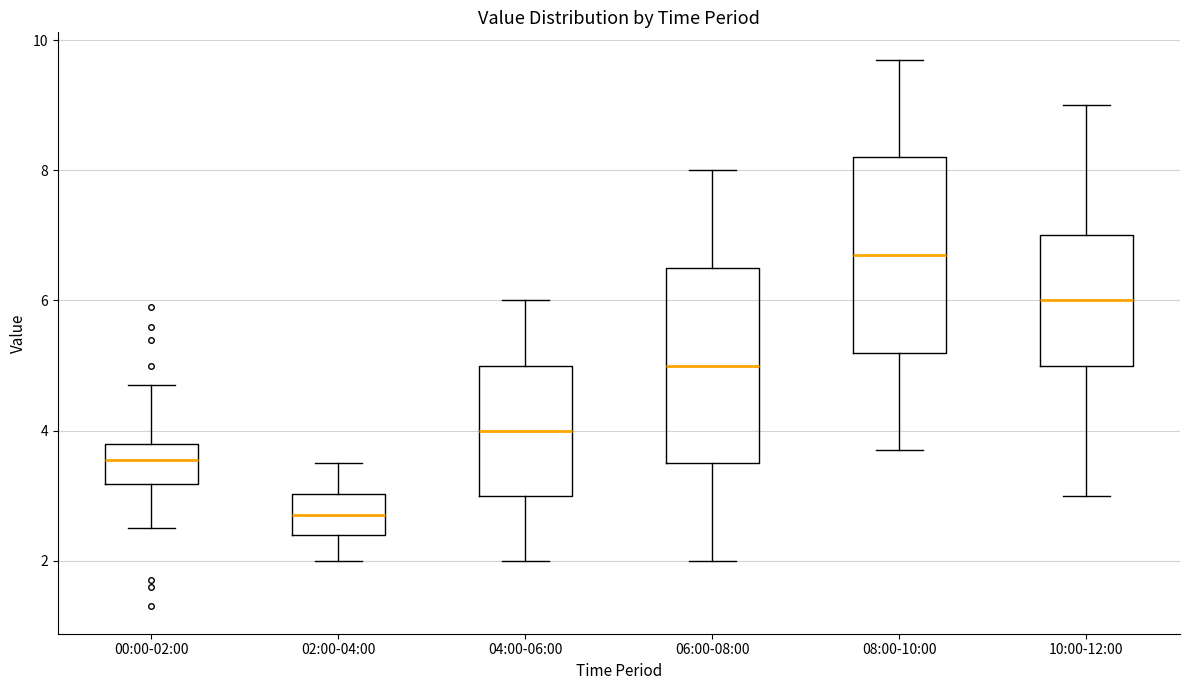

Reading left to right, transcribe this box plot: for each box, give where its median line is, the range the box spans, and where its two whiskers end, as read against the y-axis. The values are not printed on the chart, so give them approximately, as read against the axis.

00:00-02:00: median 3.6, box 3.2 to 3.8, whiskers 2.6 to 4.8
02:00-04:00: median 2.8, box 2.4 to 3.0, whiskers 2.0 to 3.6
04:00-06:00: median 4.0, box 3.0 to 5.0, whiskers 2.0 to 6.0
06:00-08:00: median 5.0, box 3.6 to 6.6, whiskers 2.0 to 8.0
08:00-10:00: median 6.8, box 5.2 to 8.2, whiskers 3.8 to 9.8
10:00-12:00: median 6.0, box 5.0 to 7.0, whiskers 3.0 to 9.0